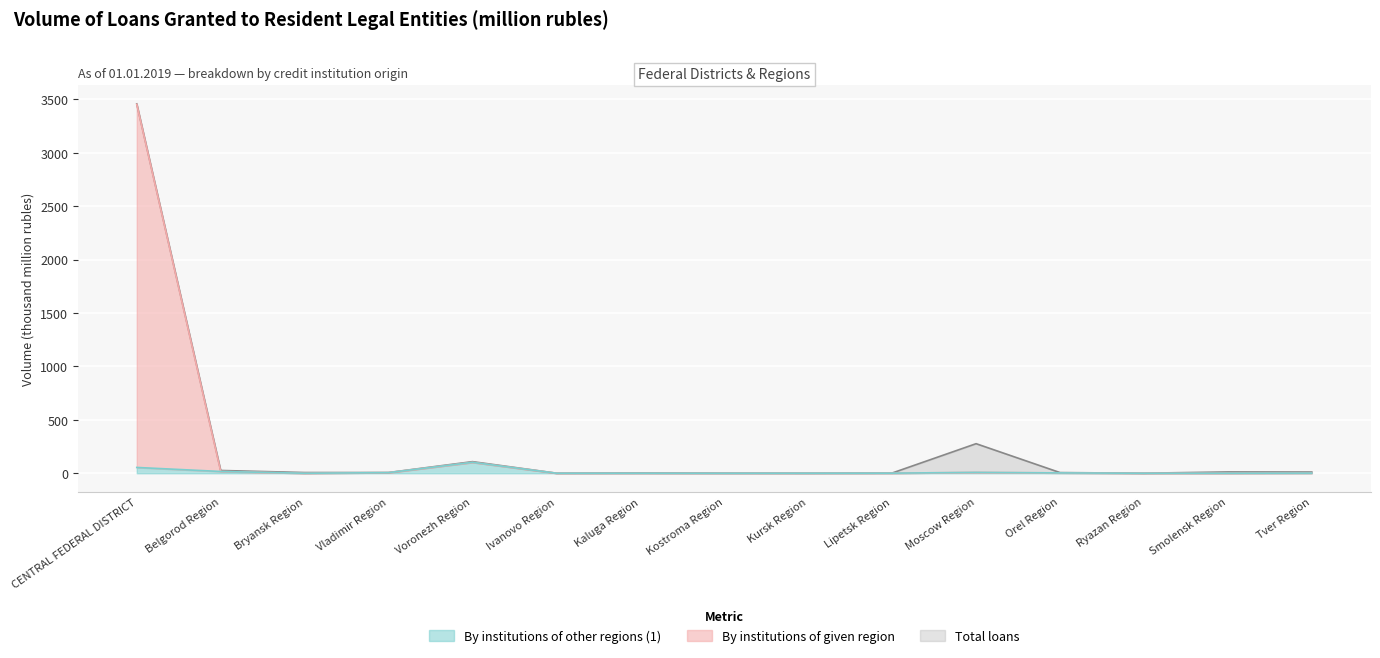

True or false: By institutions of given region has more than 2 interior local peaks.

True